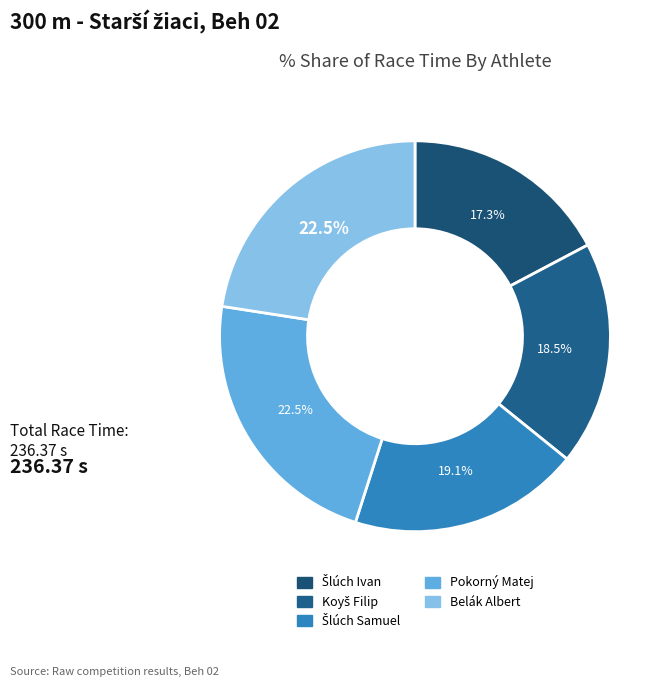

Is Belák Albert the majority of the pie?

No